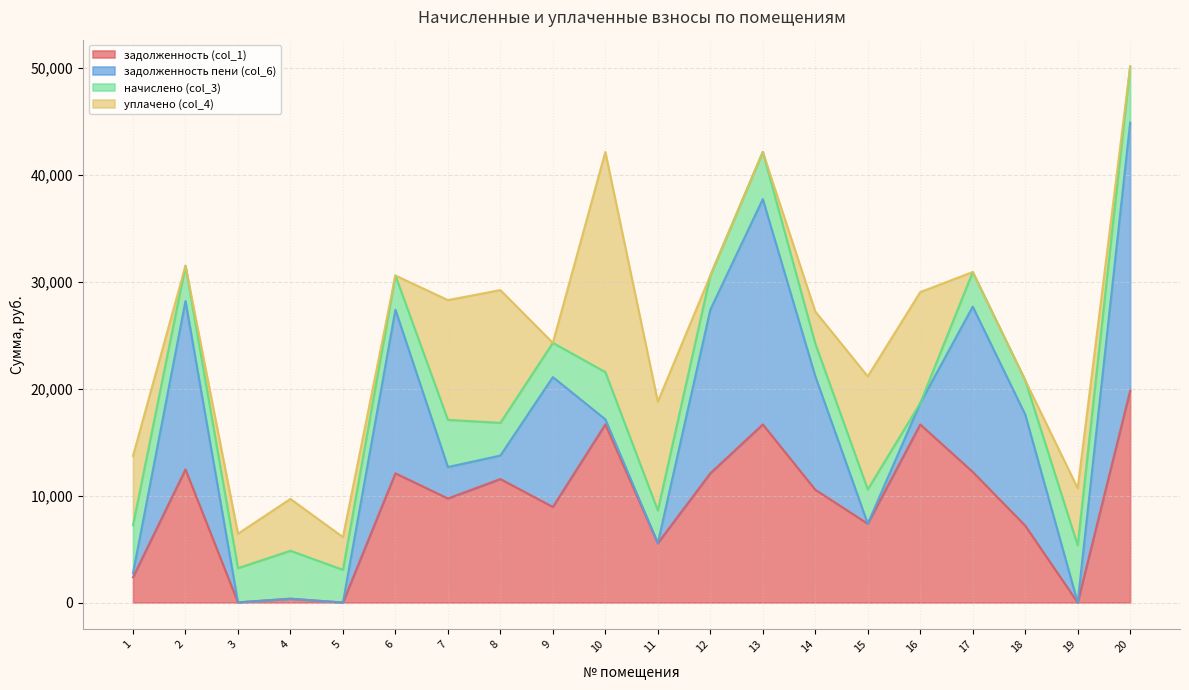

List the series in order of their peak value, lowest first.

начислено (col_3), задолженность (col_1), уплачено (col_4), задолженность пени (col_6)